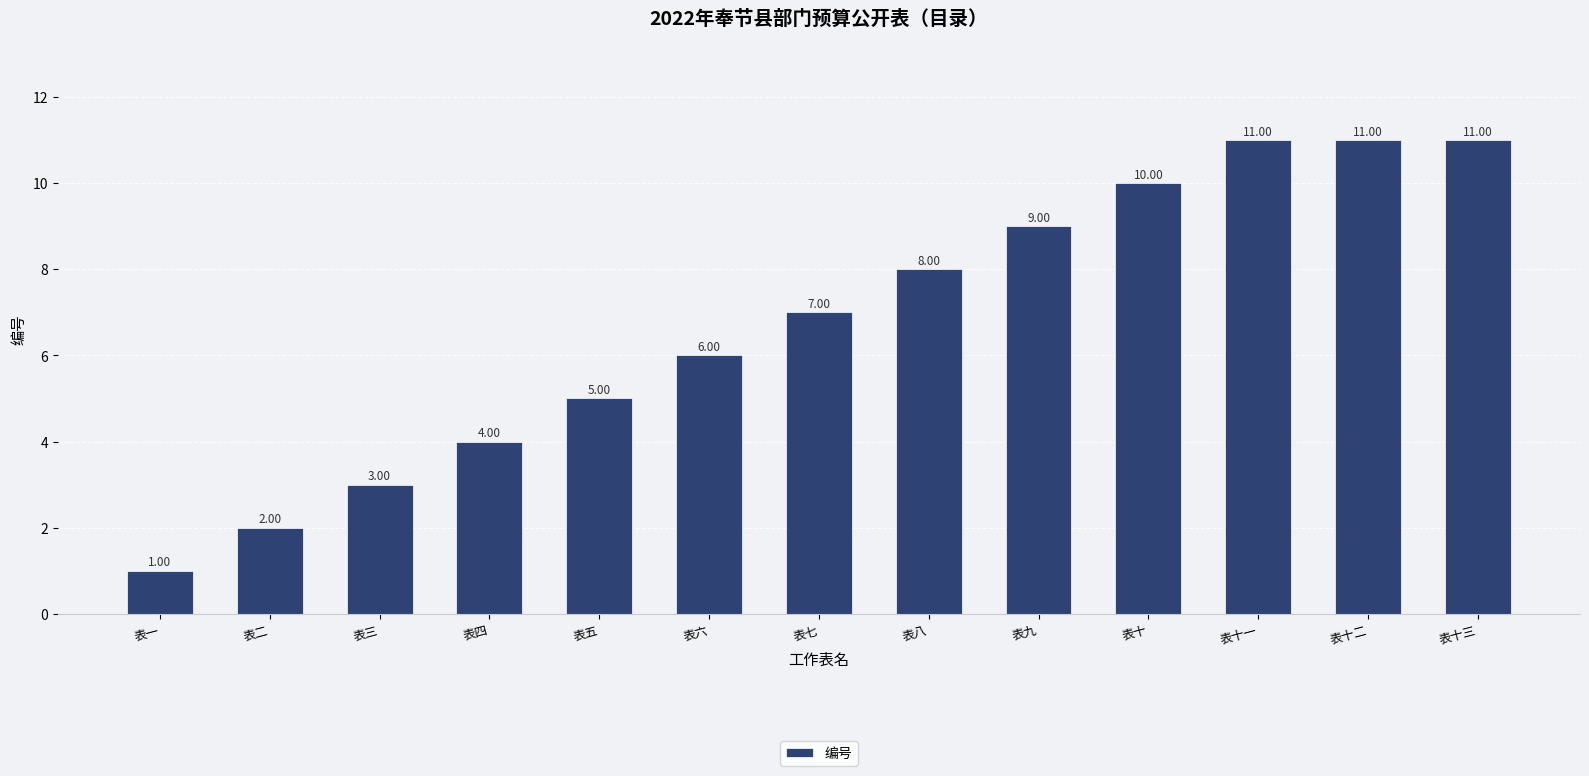

What is the average value?

7